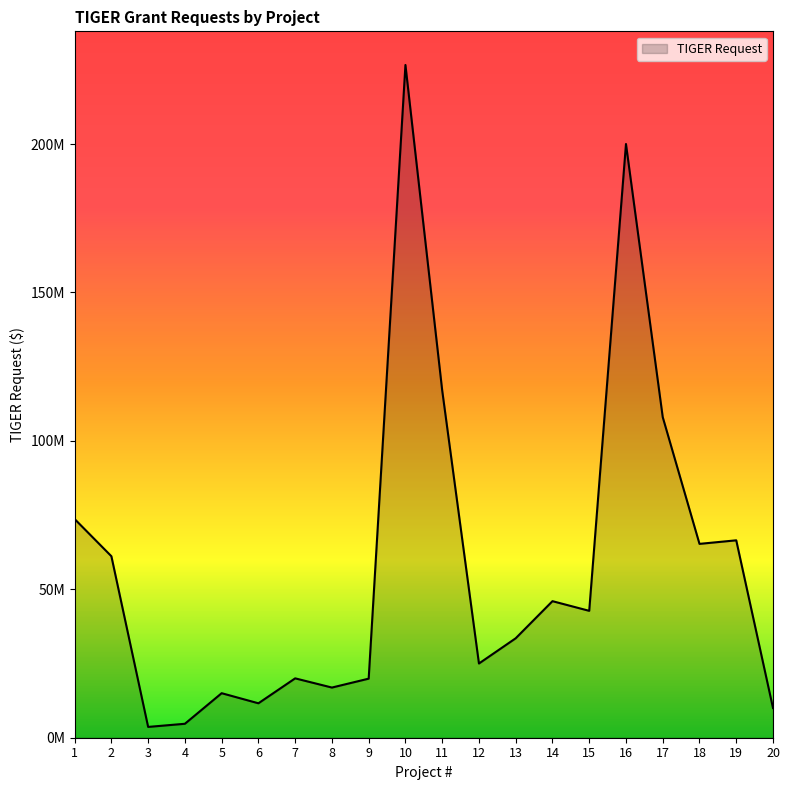

What is the change in value from 5 to 20?

-5000000